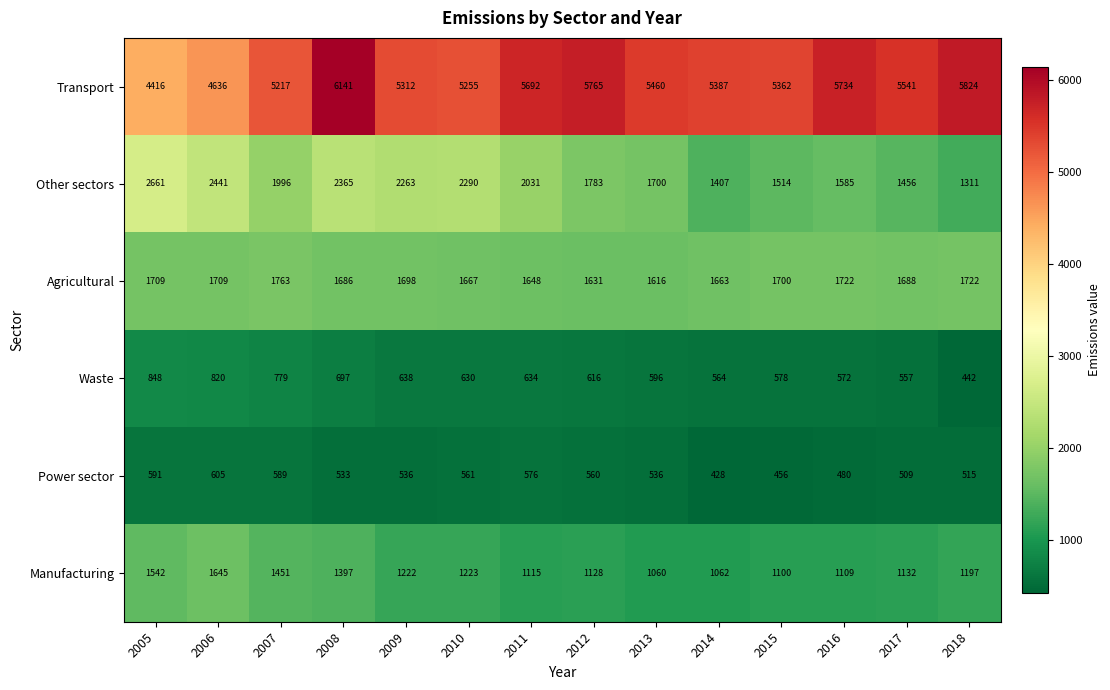

Which label corresponds to the largest value in the chart?

2008